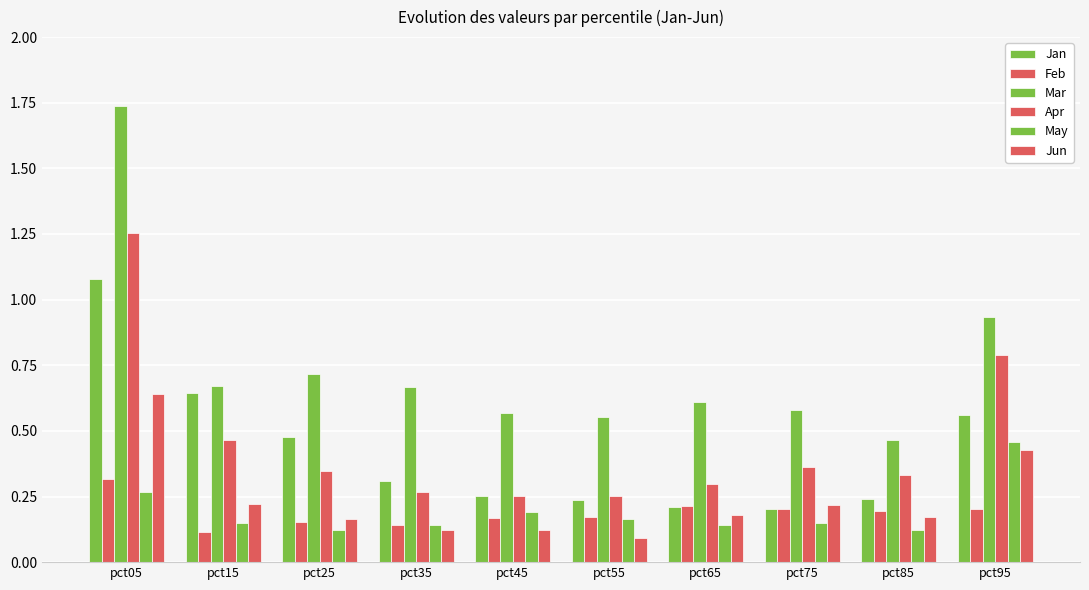

True or false: Feb has a value of 0.2 at pct55.

True